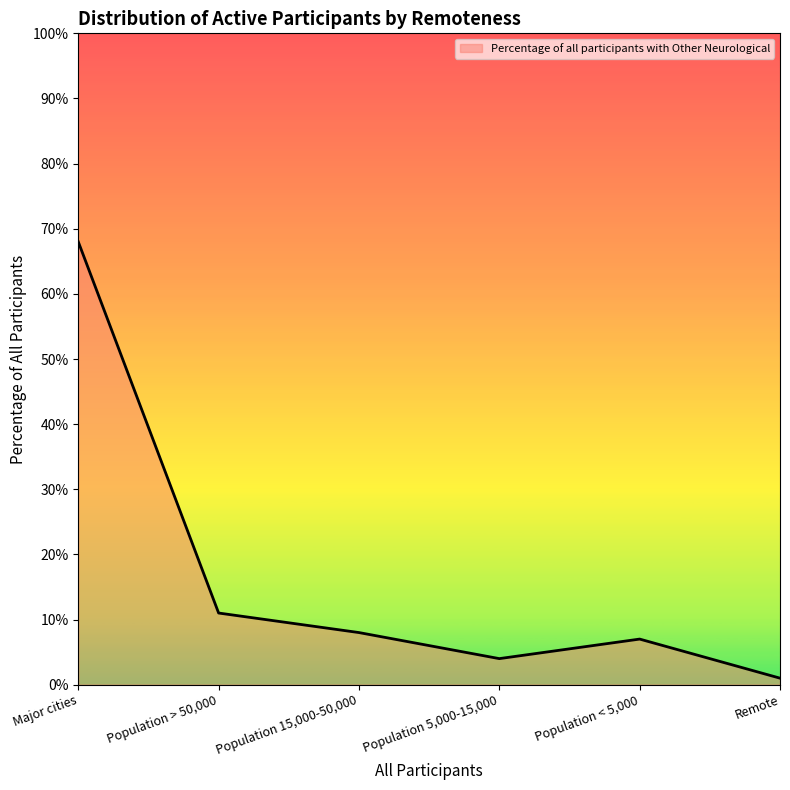

Does the chart display data point markers on the line(s)?

No